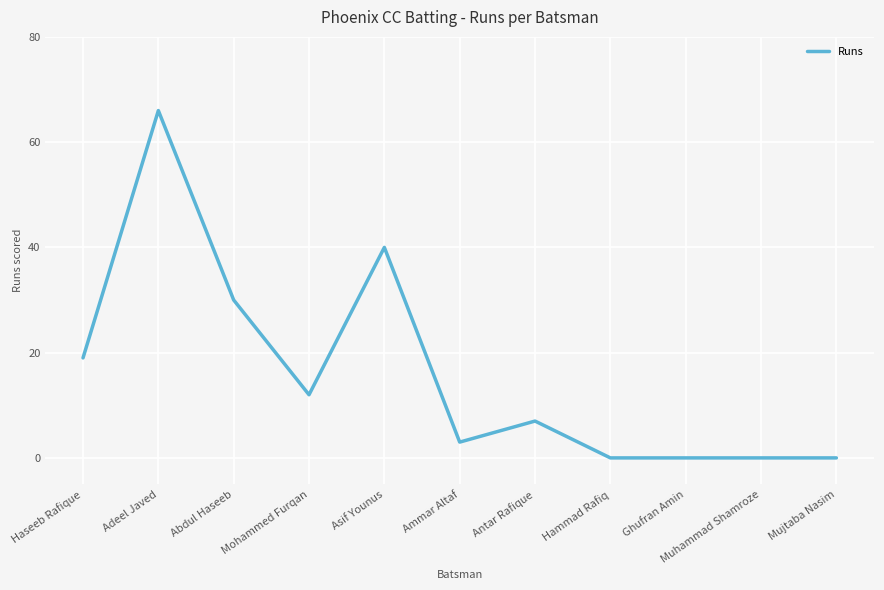

What is the change in value from Abdul Haseeb to Ghufran Amin?

-30